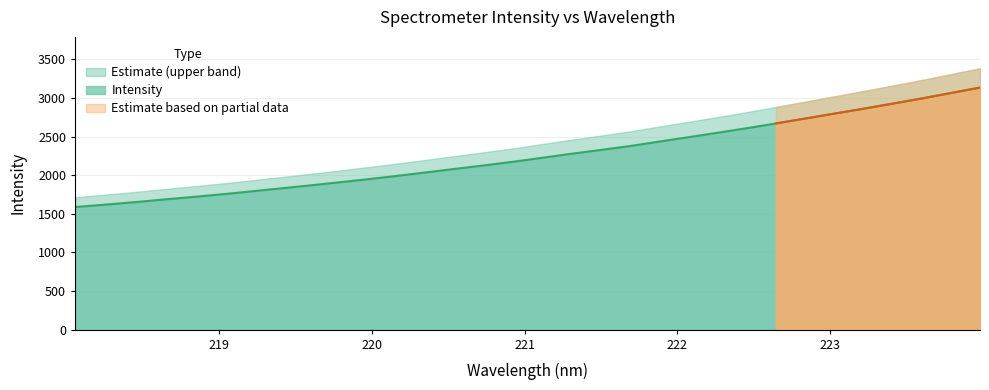

What is the minimum value for Intensity?

1588.0